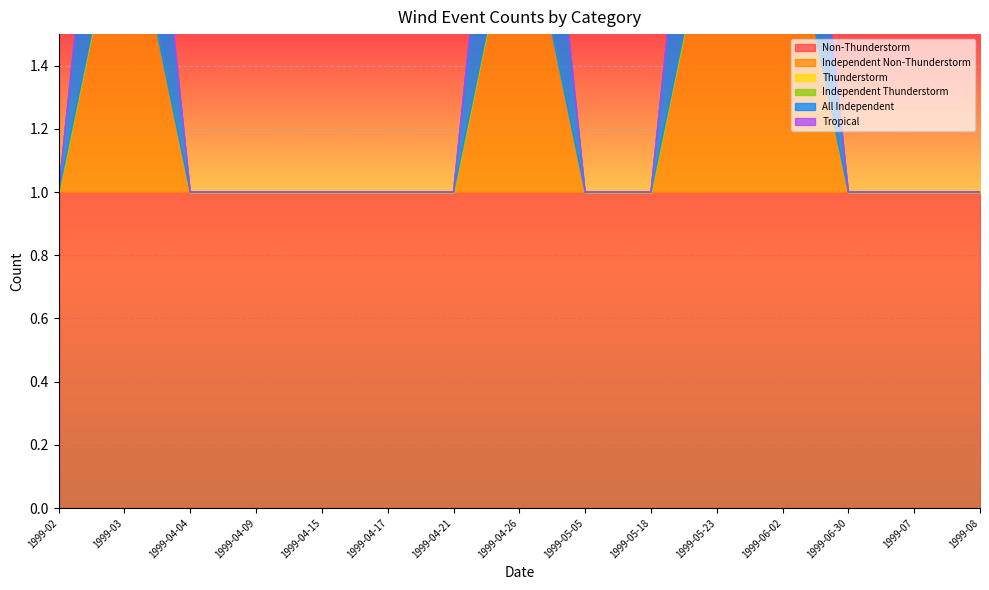

Rank the series at 1999-04-17 from lowest to highest value.

Independent Non-Thunderstorm, Thunderstorm, Independent Thunderstorm, All Independent, Tropical, Non-Thunderstorm